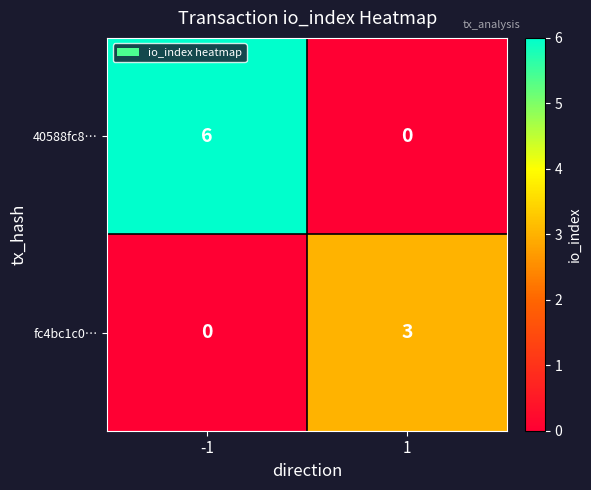

Which series has the largest total across all categories?

40588fc8…